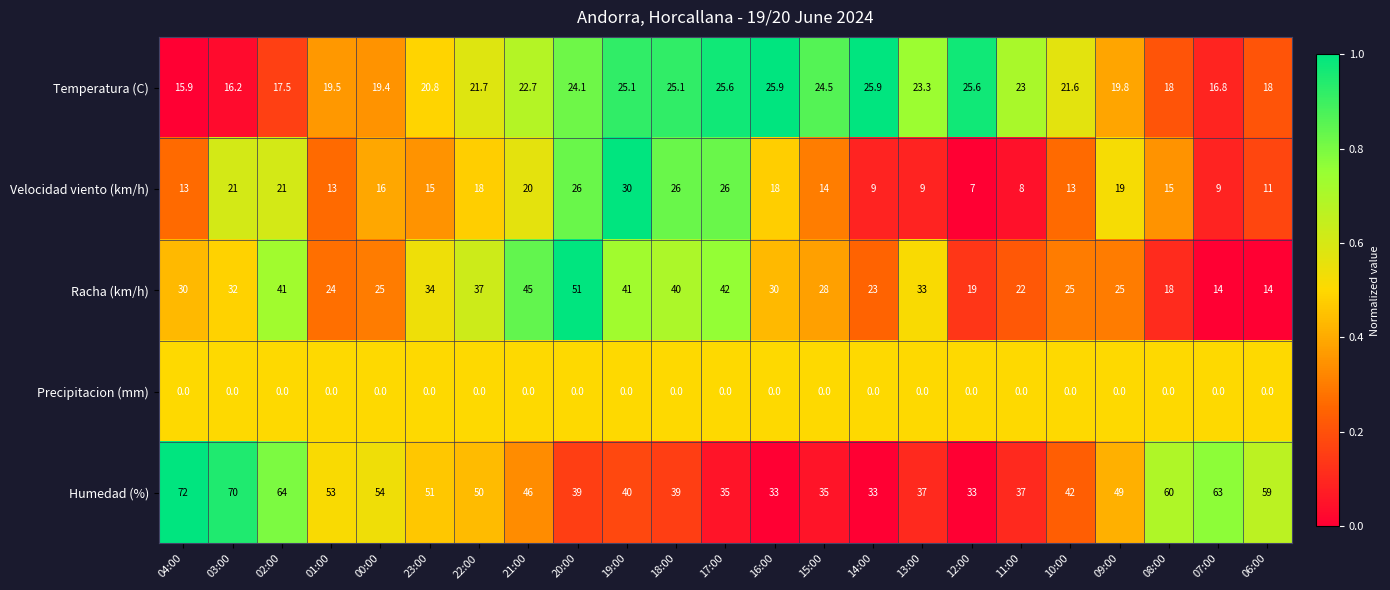

At how many categories does at least one series exceed 0?

23